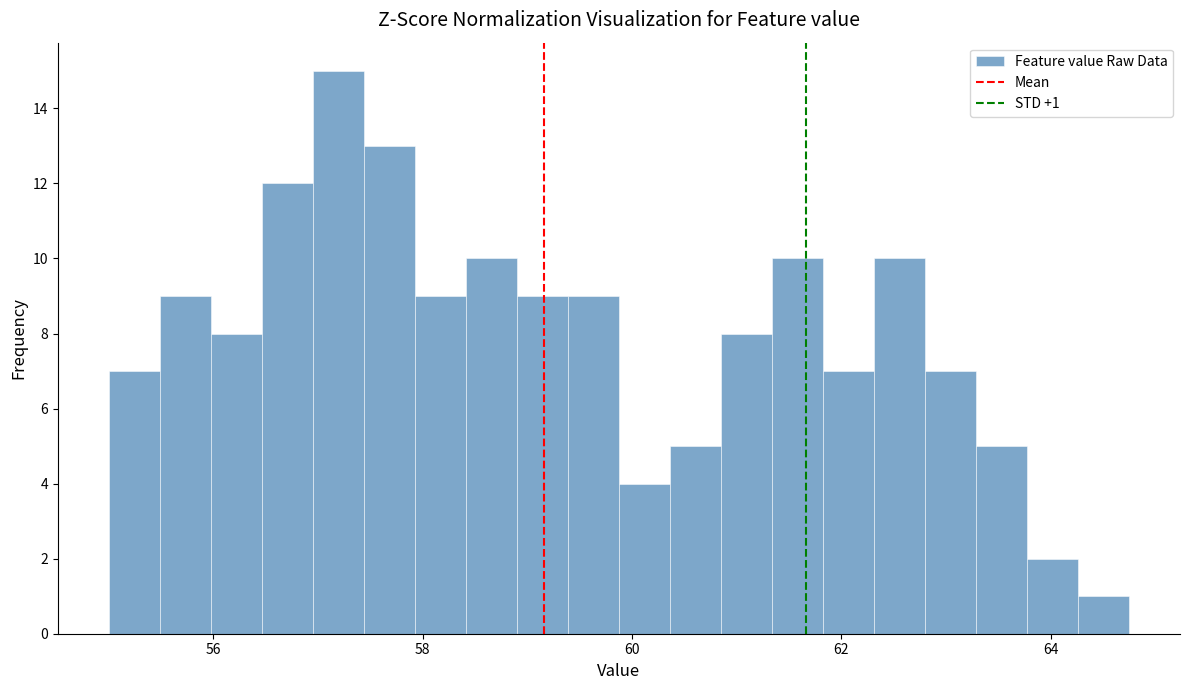

Read against the x-axis, roughly where is the centre of the tallest bar?

57.2